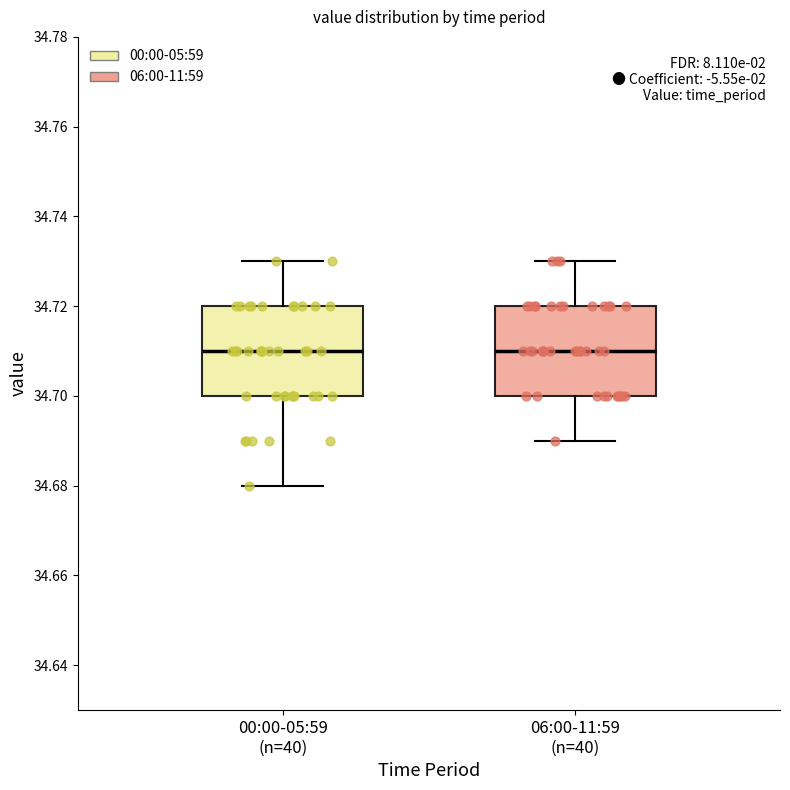

Where does the upper whisker of the box for 06:00-11:59 (n=40) end on the y-axis? The values are not printed on the chart, so give them approximately, as read against the axis.

34.73